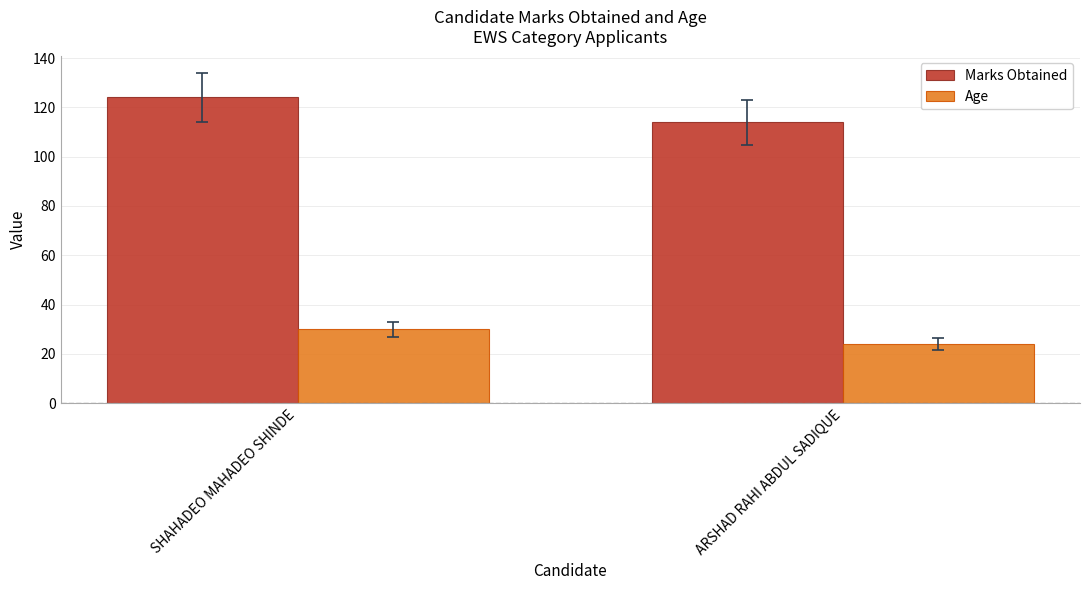

Read the Marks Obtained value at SHAHADEO MAHADEO SHINDE.

124